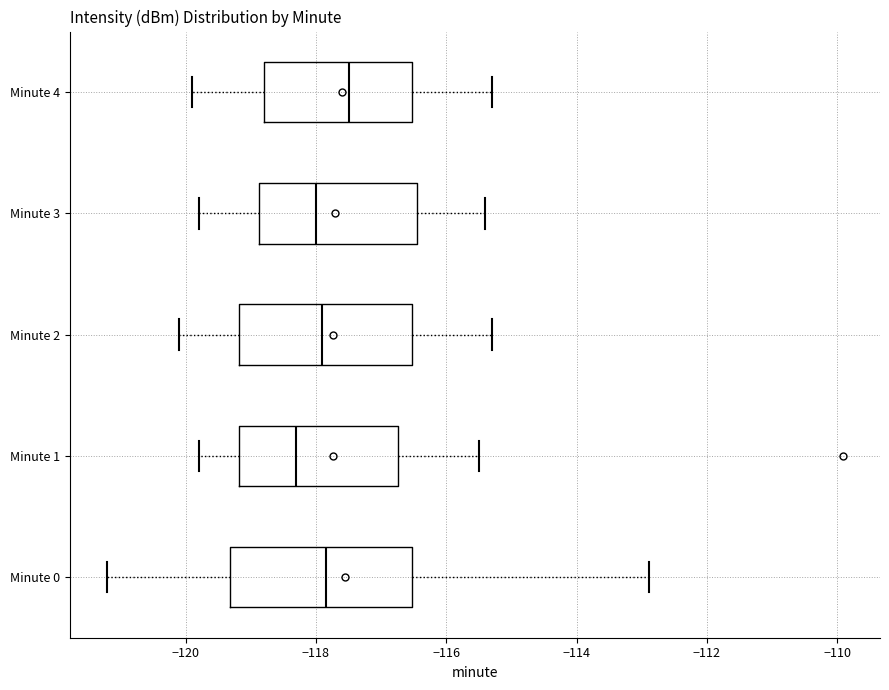

Where is the right edge of the box for Minute 4 on the x-axis? The values are not printed on the chart, so give them approximately, as read against the axis.

-116.6